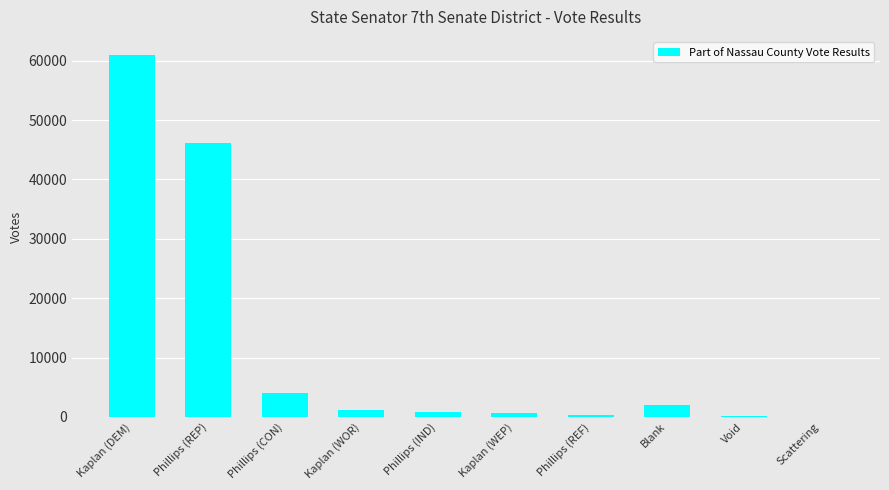

What is the greatest value displayed?

60969